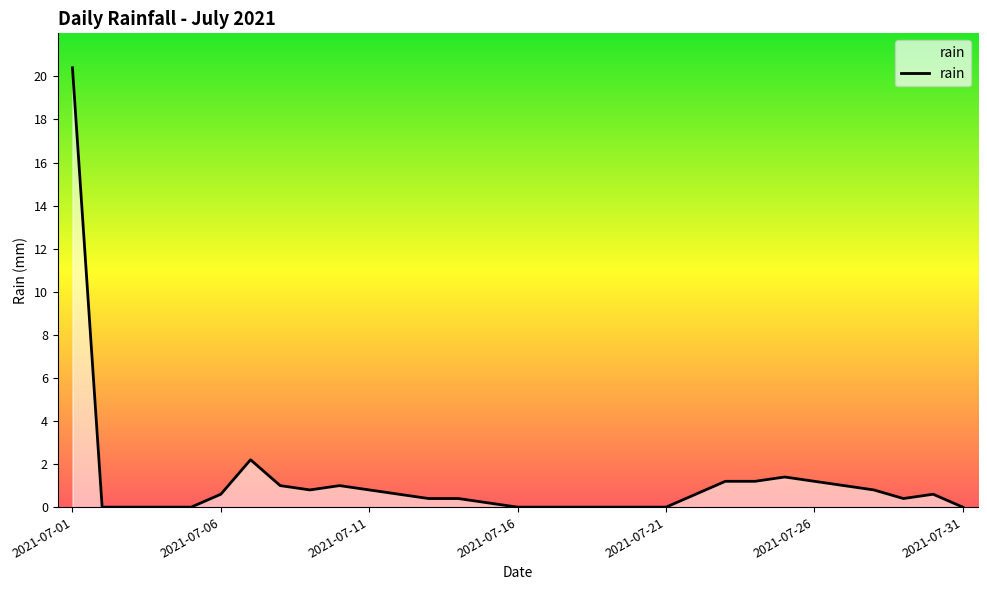

What is the greatest value displayed?

20.4